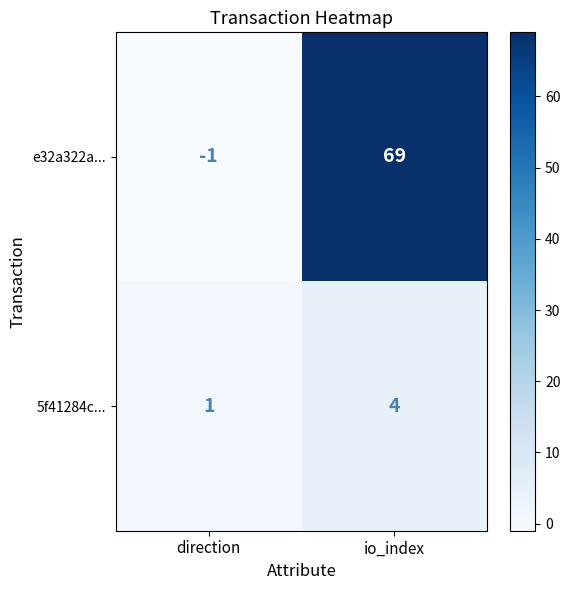

What is the difference between the 5f41284c... values at io_index and direction?

3